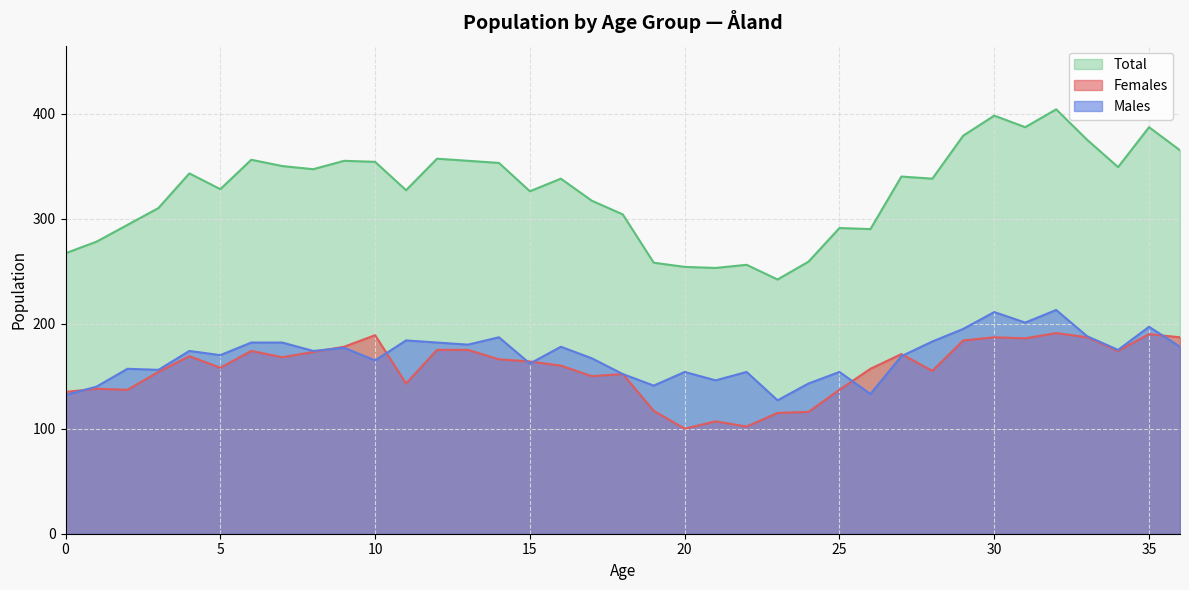

Which category has the lowest value in the Total series?

23